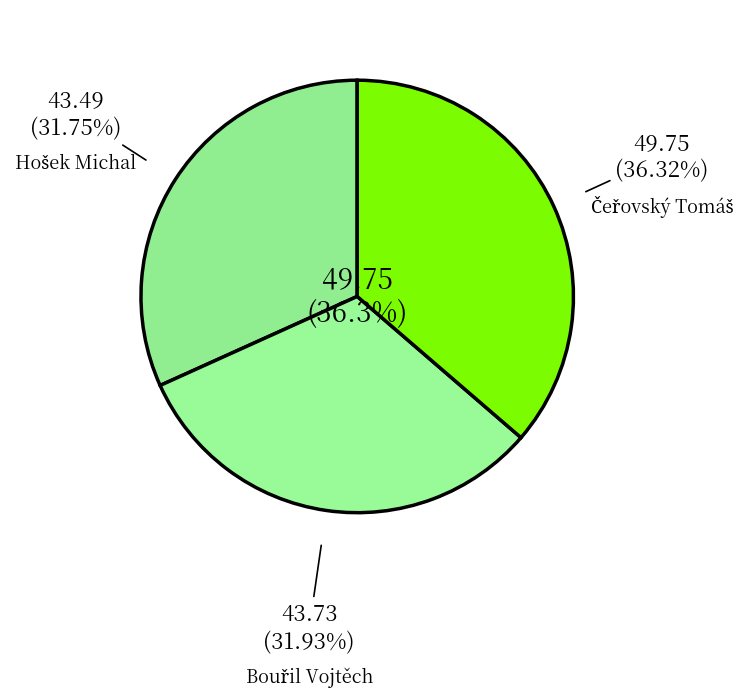

What percentage is NOT represented by Bouřil Vojtěch?

68.1%